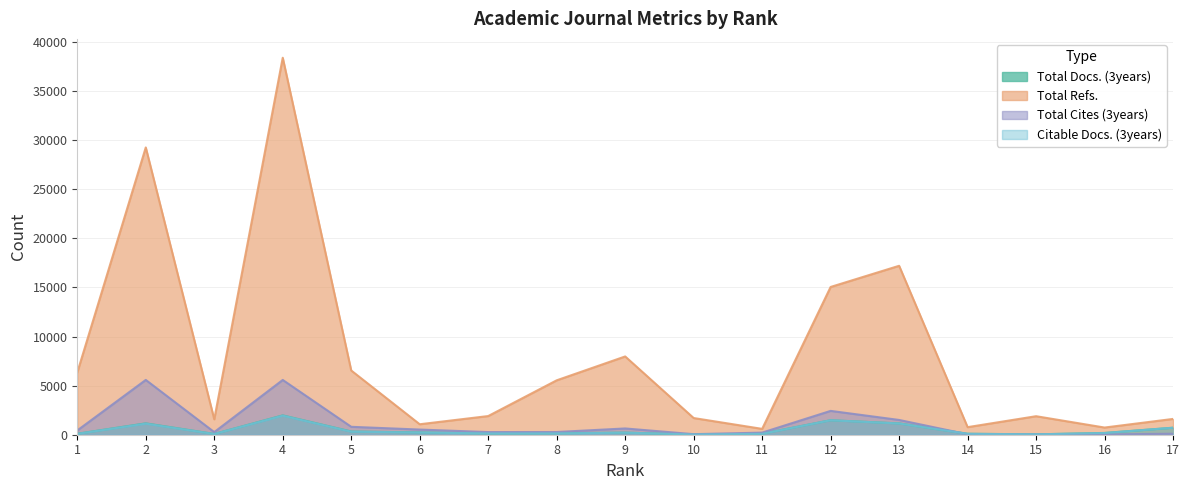

List the labels in order of Total Cites (3years) value, largest first.

2, 4, 12, 13, 5, 9, 6, 1, 8, 7, 3, 11, 17, 10, 14, 16, 15